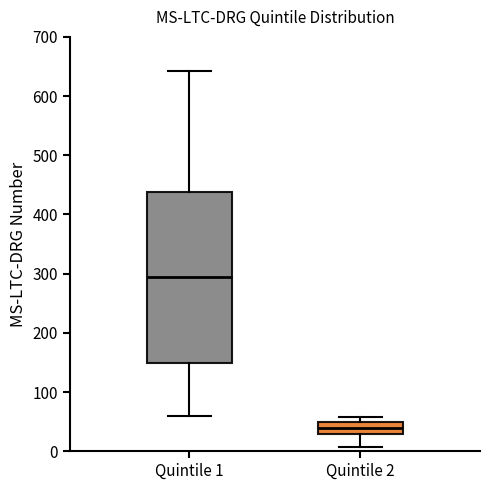

Which box's median line is the lowest?

Quintile 2